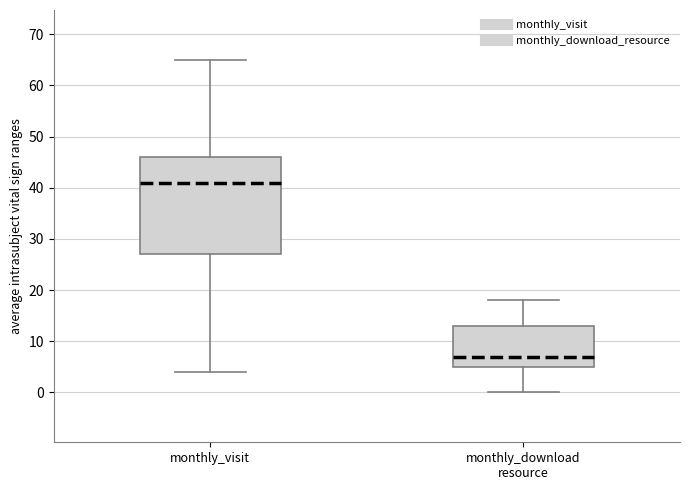

Reading left to right, read every box against the y-axis: the position of its median line, the range the box covers, and the ends of its whiskers. The values are not printed on the chart, so give them approximately, as read against the axis.

monthly_visit: median 41, box 27 to 46, whiskers 4 to 65
monthly_download resource: median 7, box 5 to 13, whiskers 0 to 18